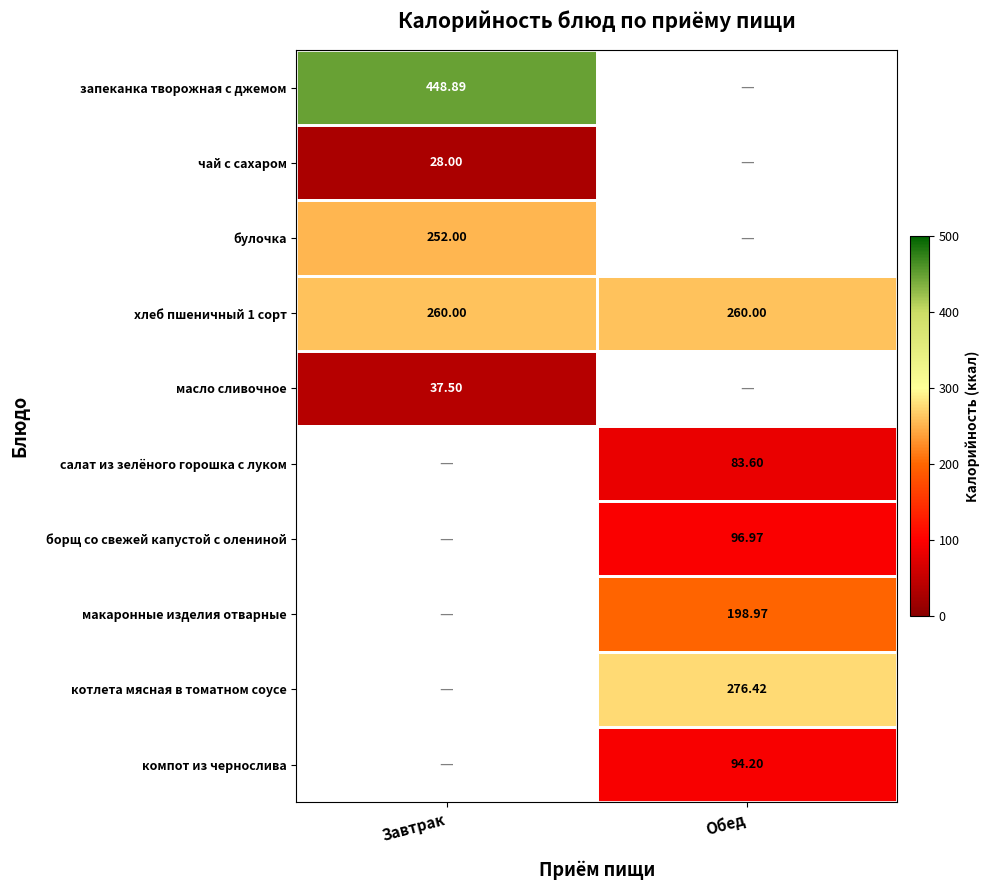

Between Завтрак and Обед, which is larger?

Обед